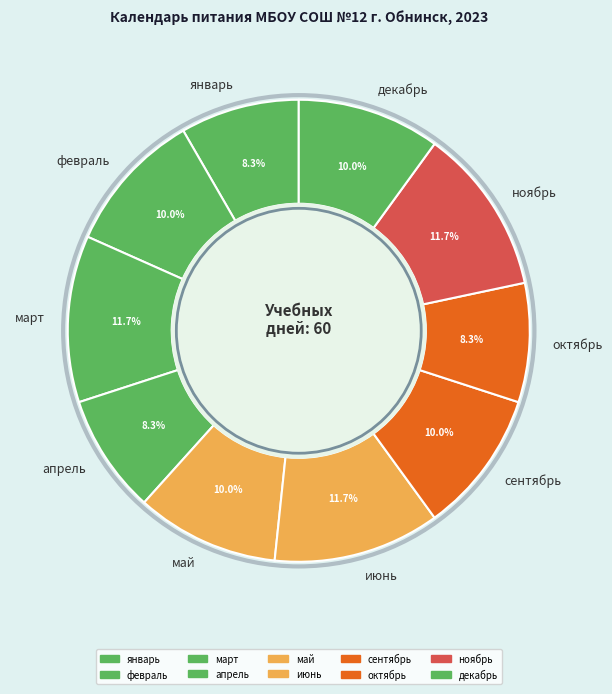

What is the ratio of the value at апрель to the value at февраль?

0.8